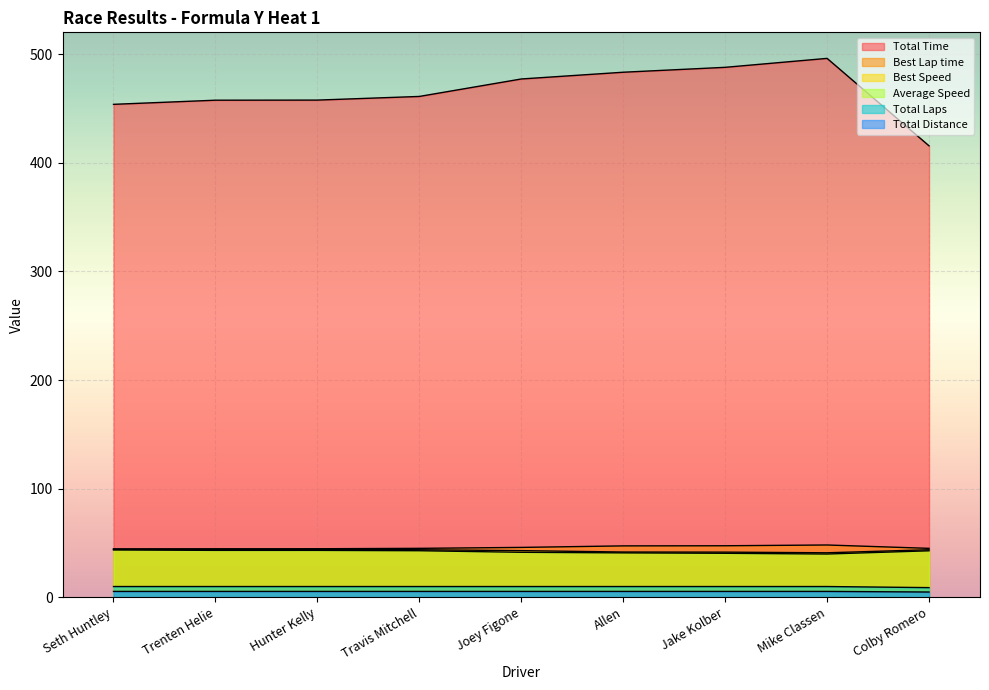

What is the minimum value shown in the chart?

5.0